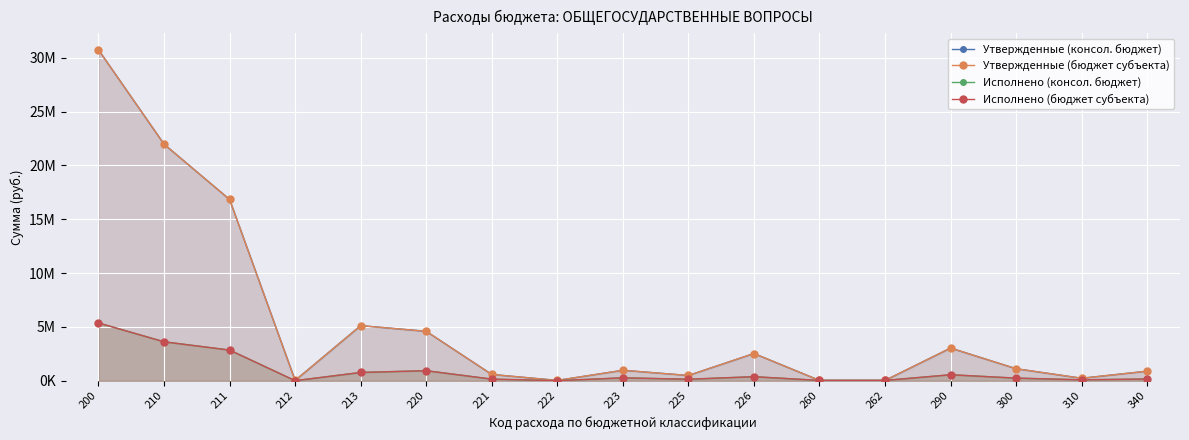

What is the sum of the Исполнено (бюджет субъекта) values at 310 and 260?

109913.0